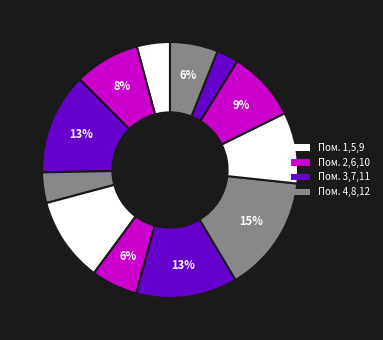

How many segments does this pie chart have?

12